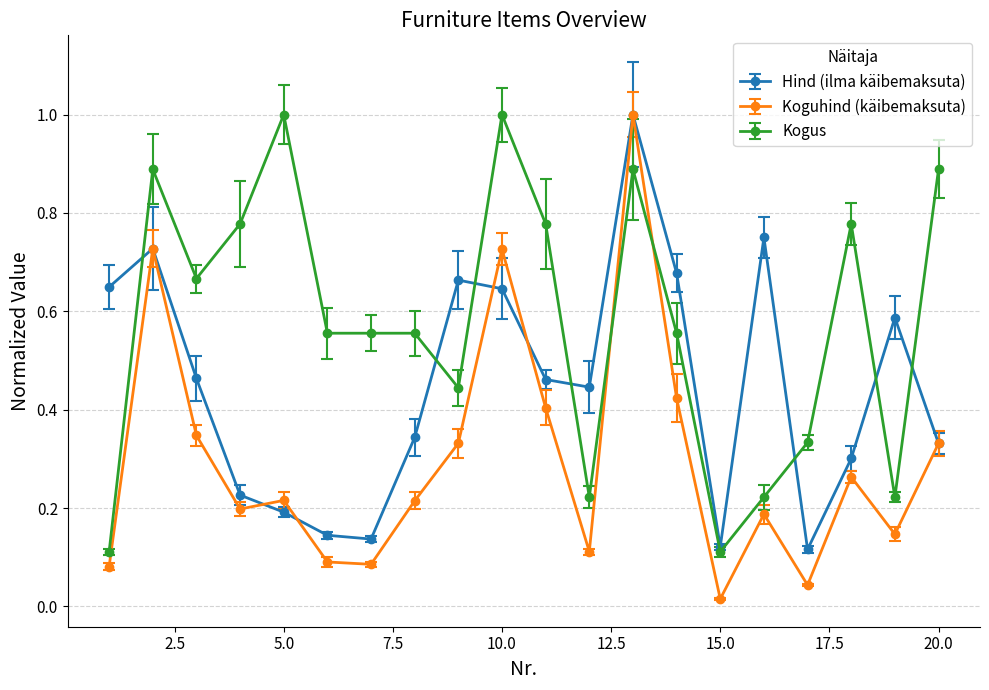

What is the greatest value displayed?

1.0